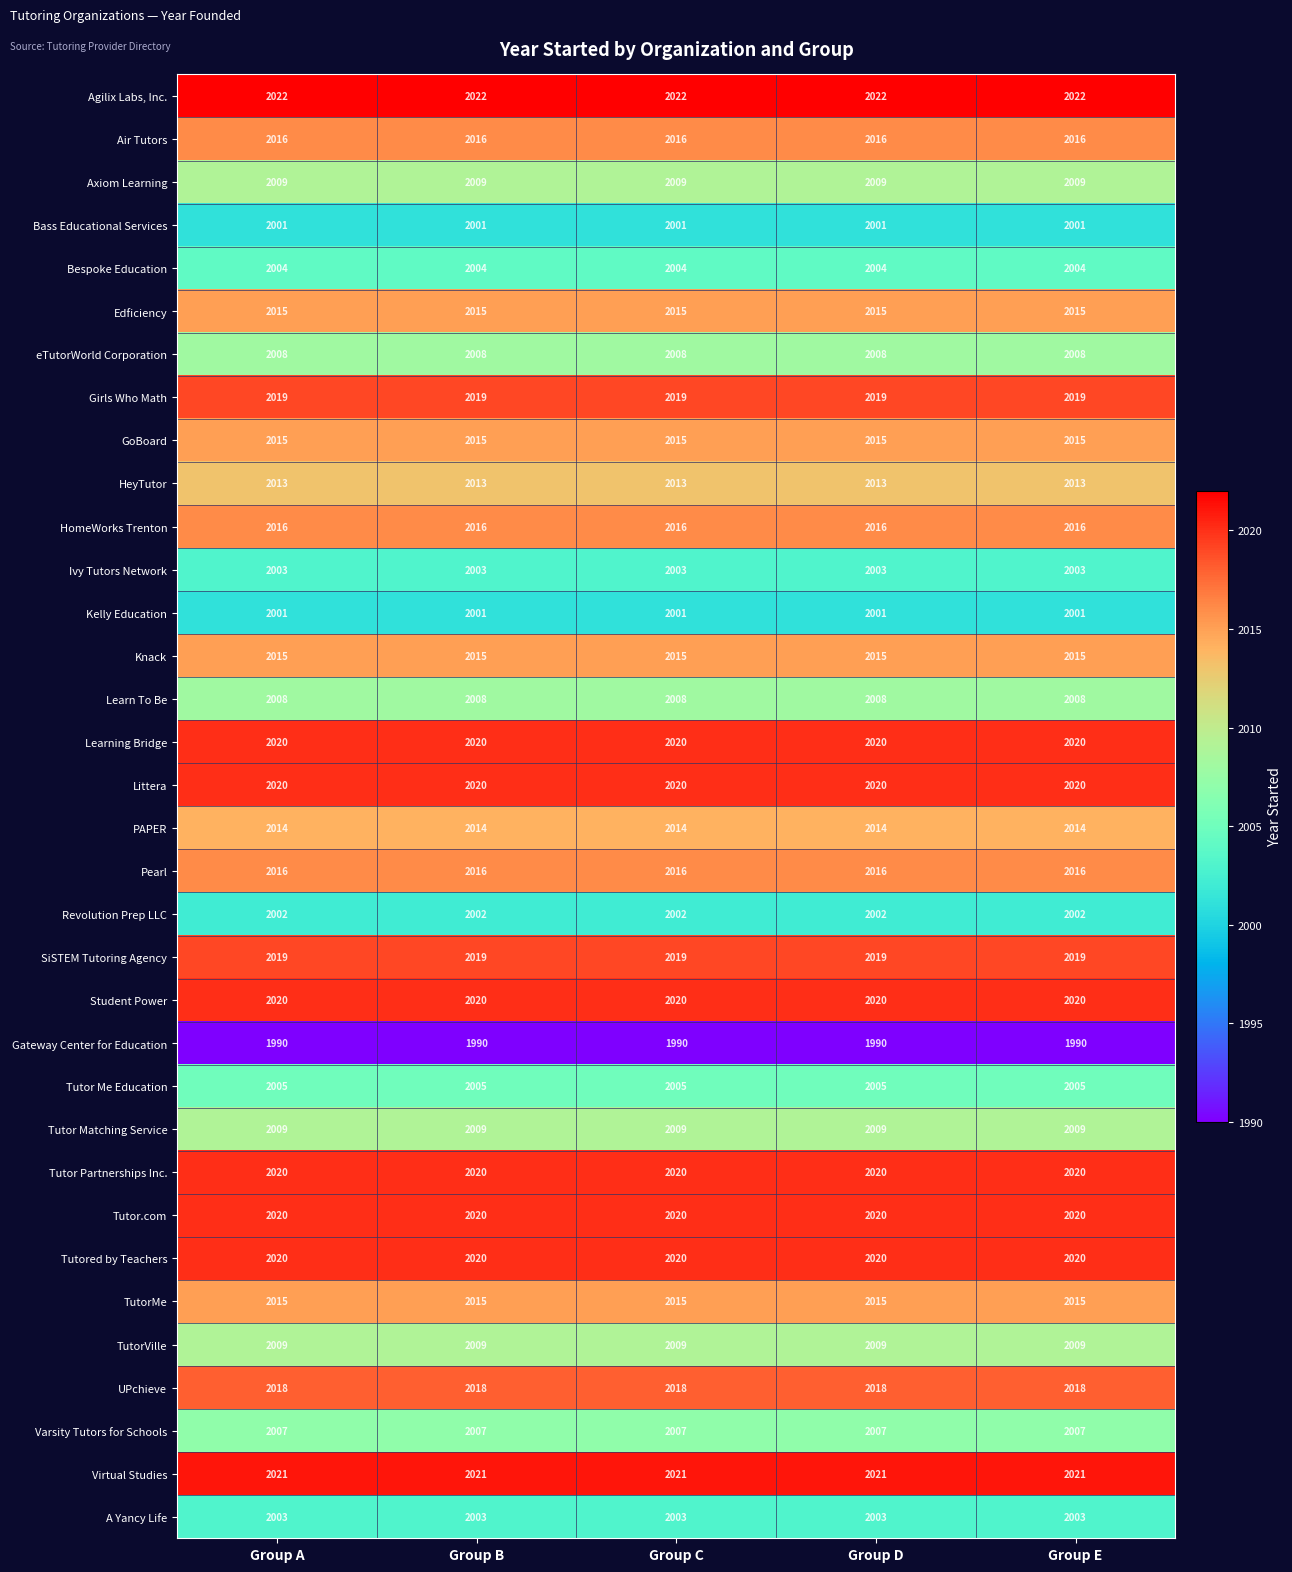

What is the sum of the Virtual Studies values at Group E and Group C?

4042